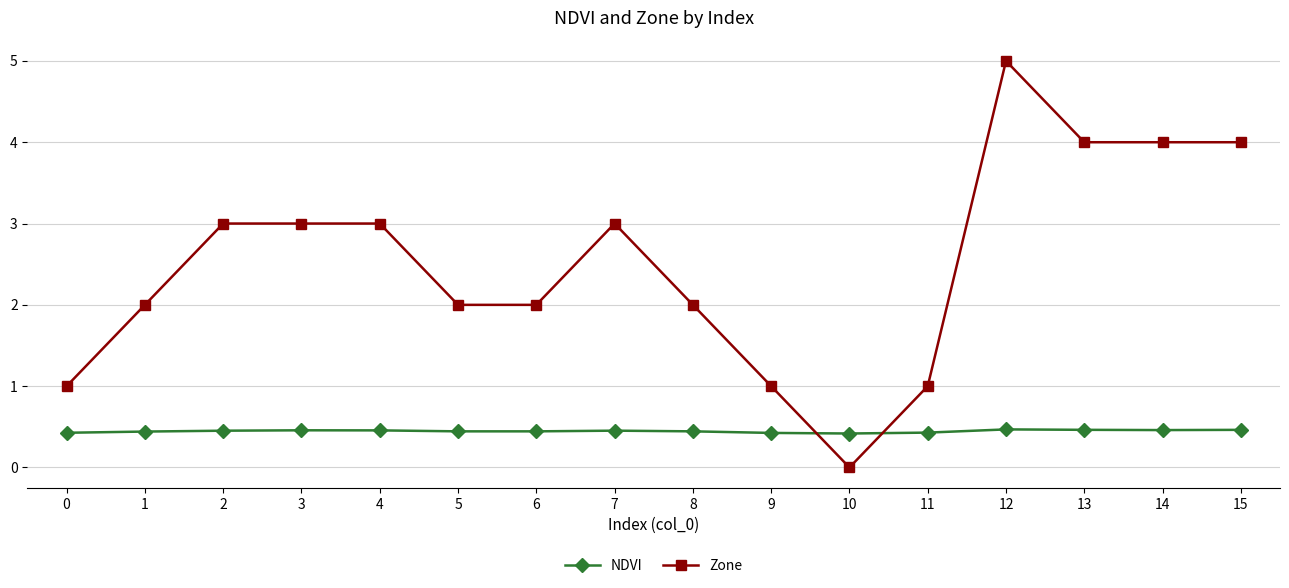

True or false: NDVI has more than 2 points higher than both neighbors.

True